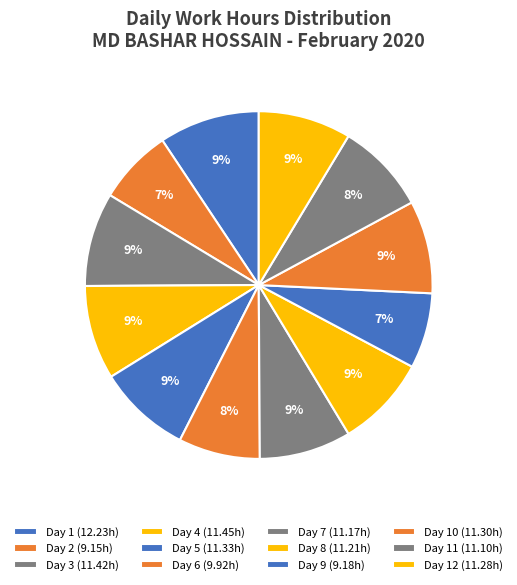

What is the largest slice in the pie chart?

Day 1